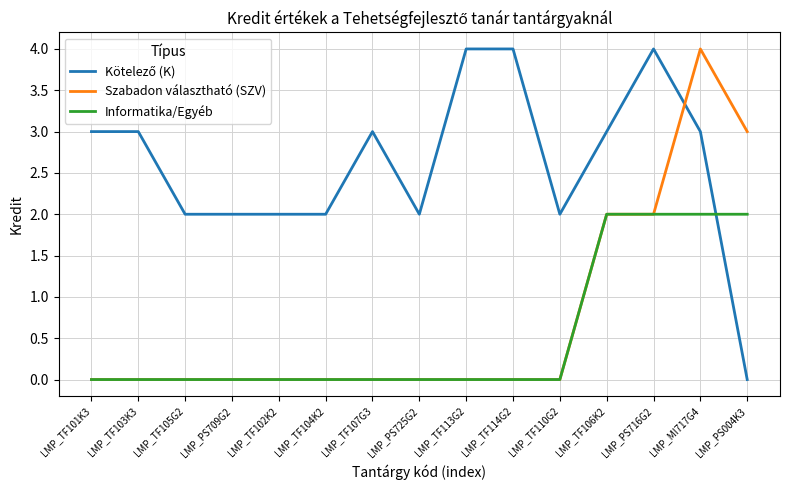

What is the difference between the maximum and minimum values in the Informatika/Egyéb series?

2